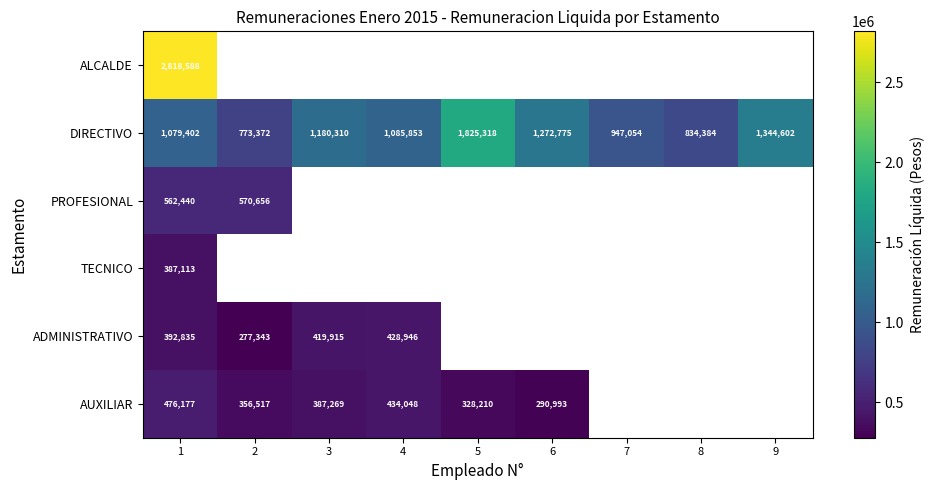

Rank the series at 1 from highest to lowest value.

ALCALDE, DIRECTIVO, PROFESIONAL, AUXILIAR, ADMINISTRATIVO, TECNICO